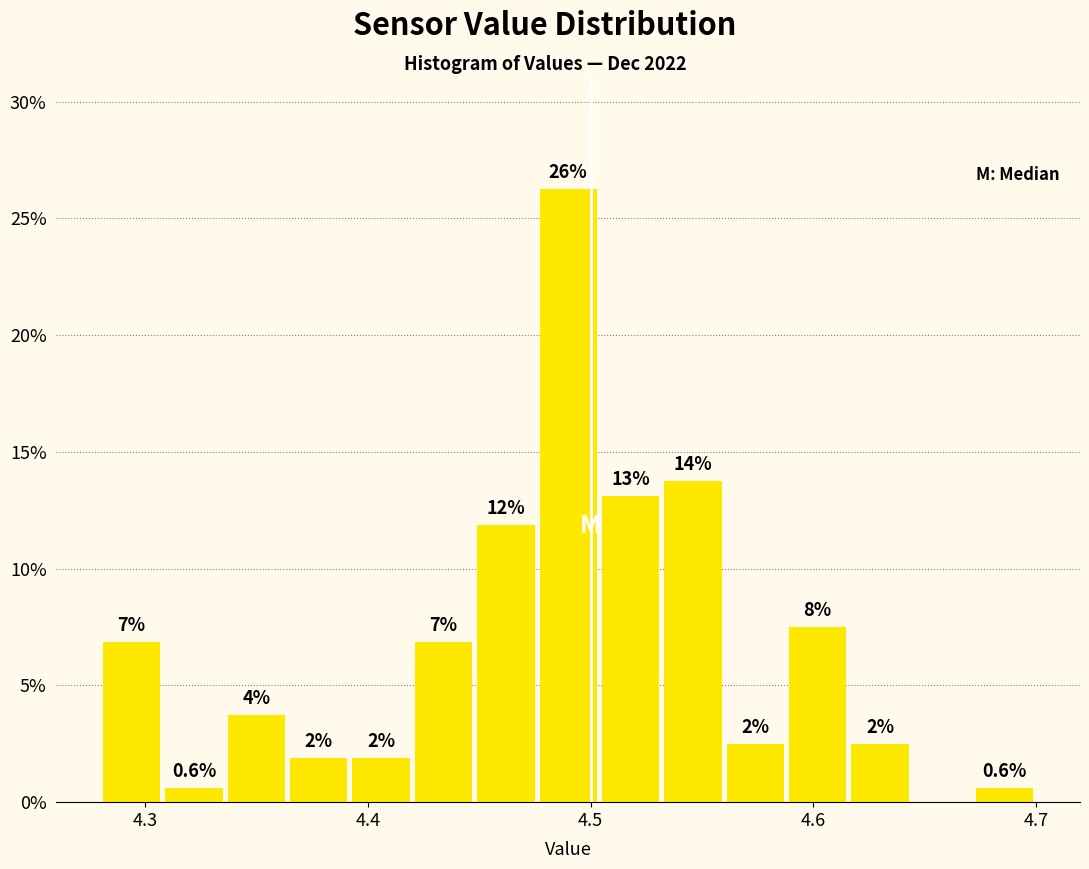

Read against the x-axis, roughly where is the centre of the tallest bar?

4.49